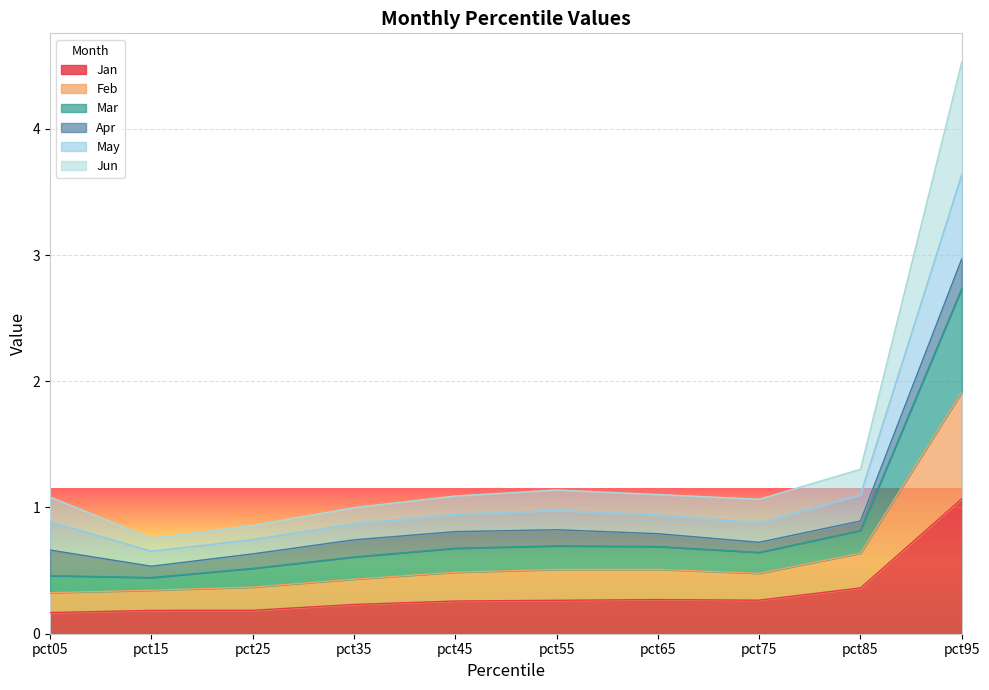

Which category has the highest value in the Jan series?

pct95